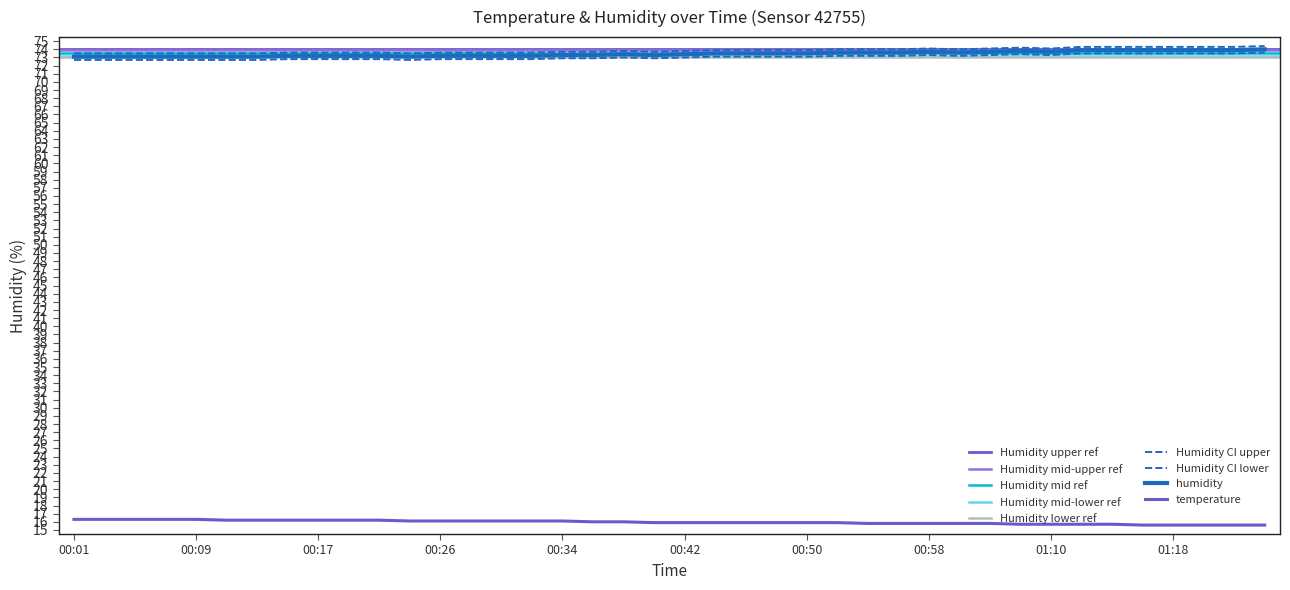

At how many categories does at least one series exceed 49?

40